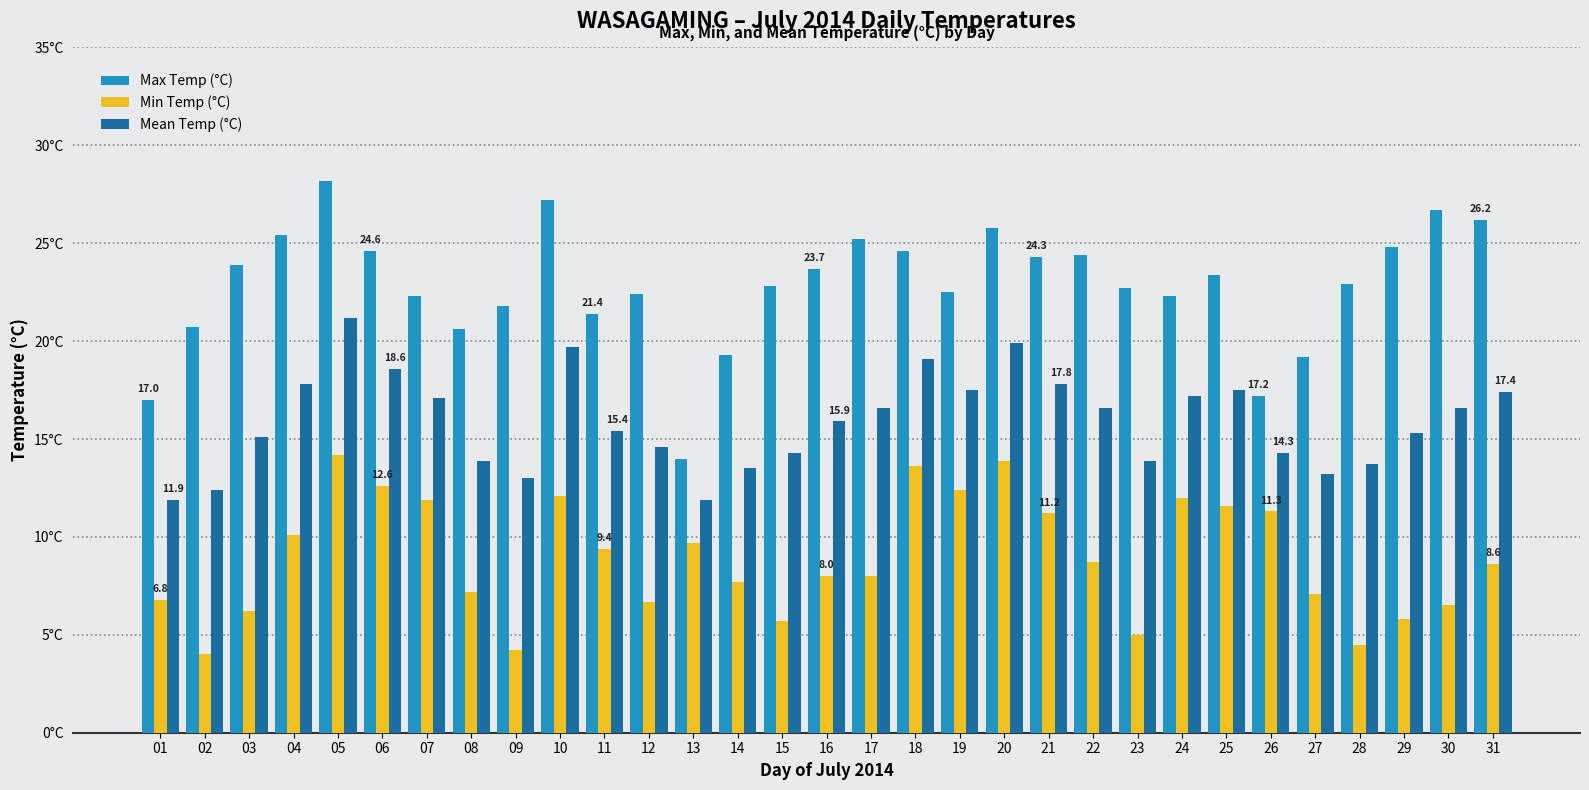

At which category is the sum across all series the highest?

05